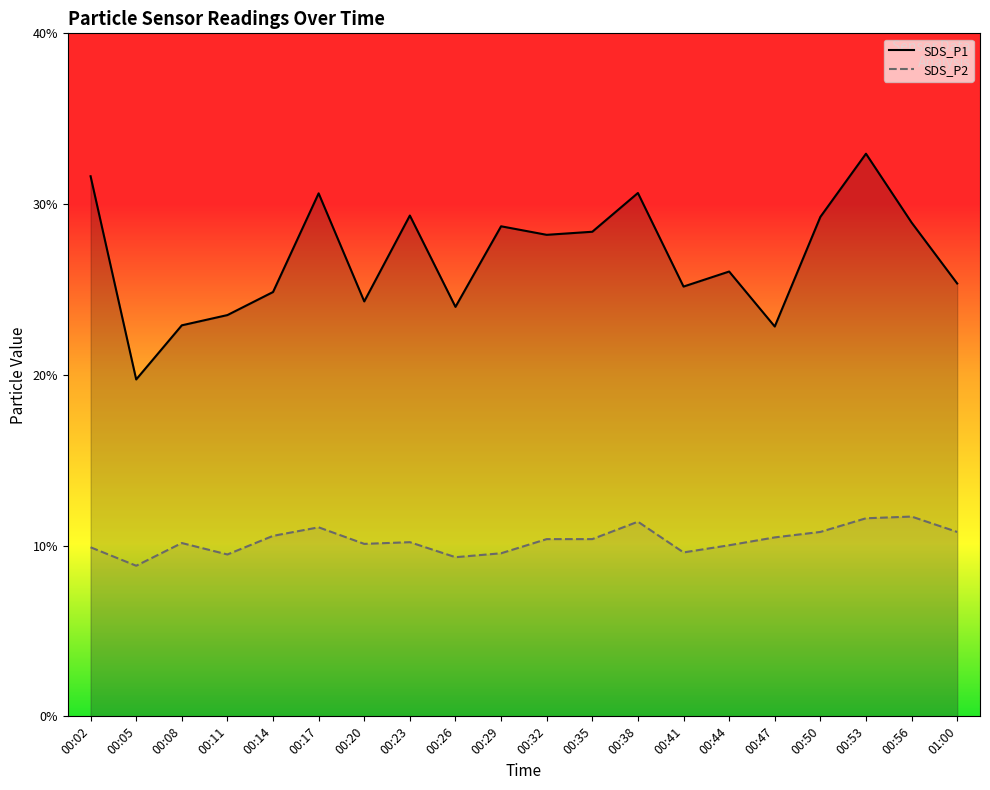

List the series in order of their overall mean, highest first.

SDS_P1, SDS_P2